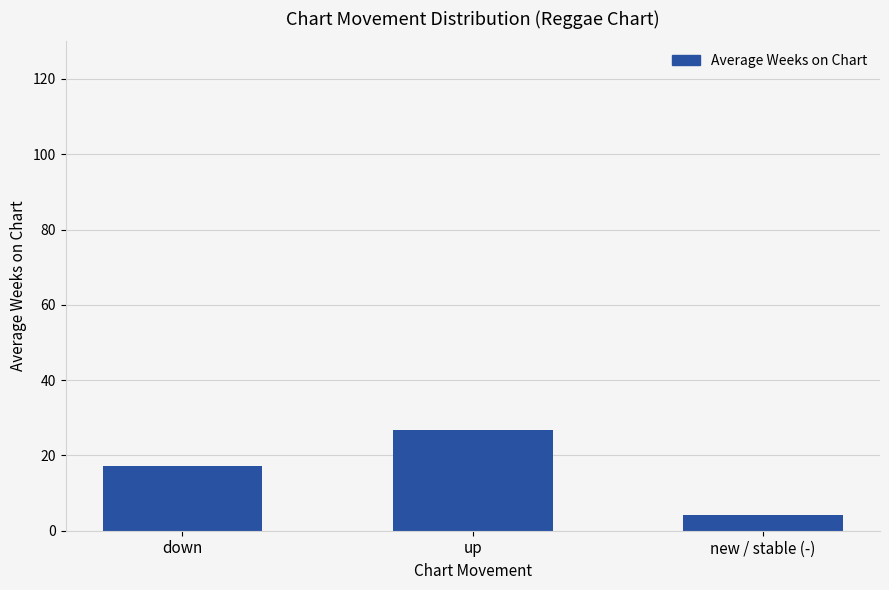

Does the chart contain stacked bars?

No